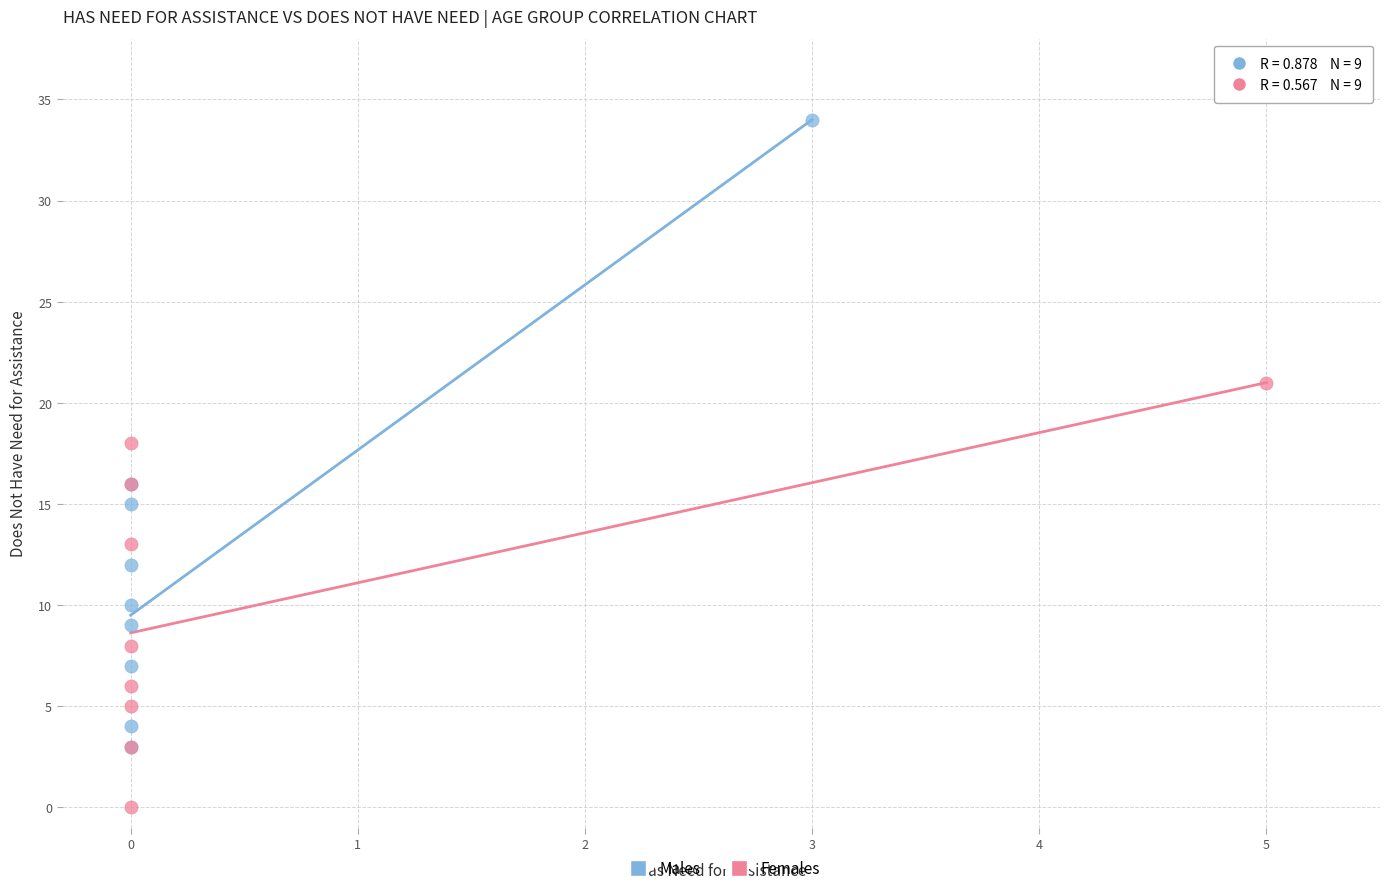

Which series contains the highest Y value?

Males